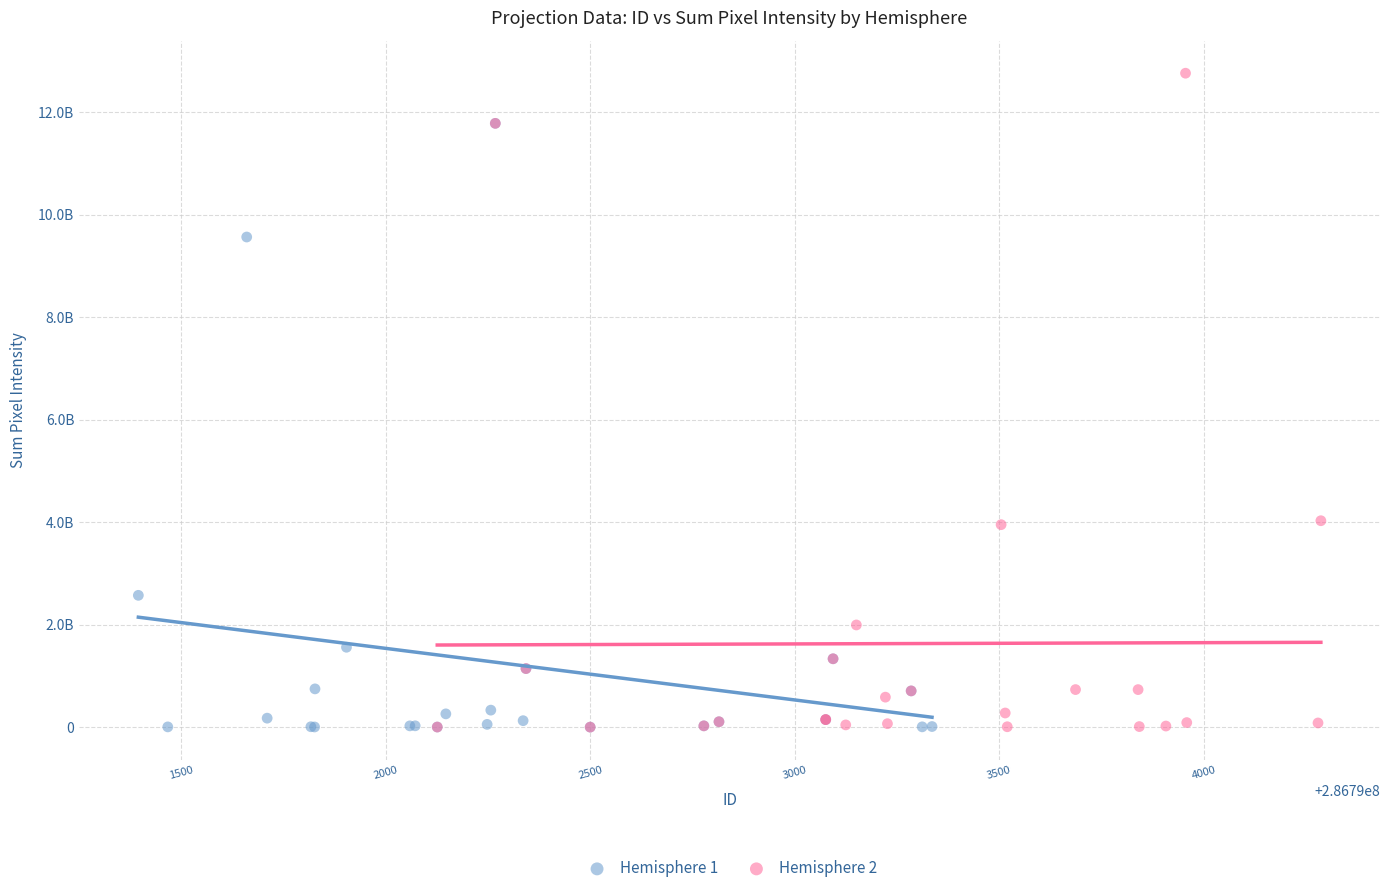

Which series reaches the maximum Y coordinate?

Hemisphere 2